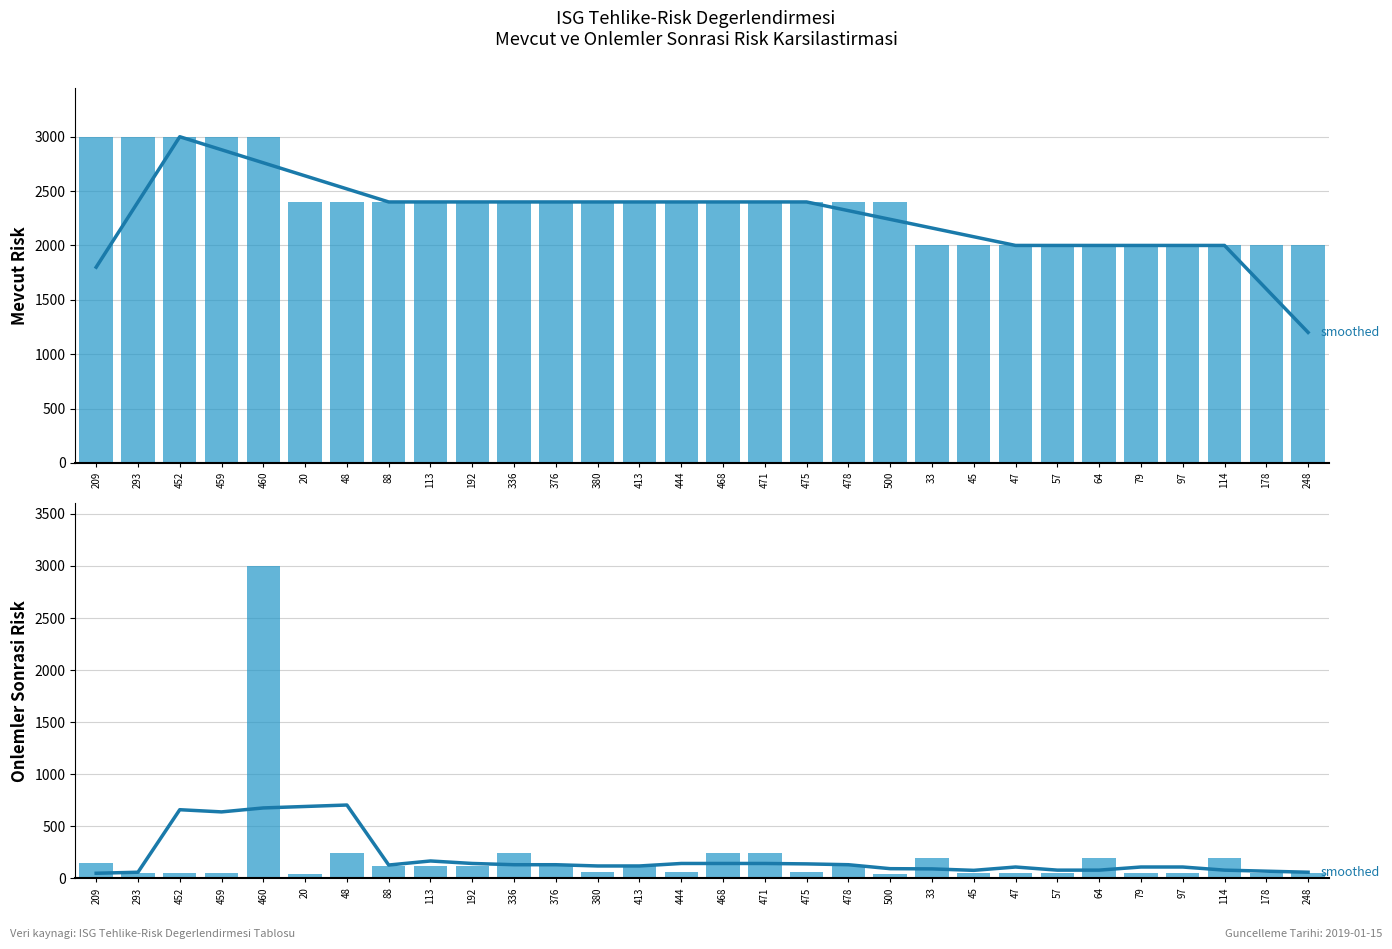

Reading right to left, what are all the values shown in this chart?

Mevcut Risk (smoothed): 1200	1600	2000	2000	2000	2000	2000	2000	2080	2160	2240	2320	2400	2400	2400	2400	2400	2400	2400	2400	2400	2400	2400	2520	2640	2760	2880	3000	2400	1800
Mevcut Risk: 2000	2000	2000	2000	2000	2000	2000	2000	2000	2000	2400	2400	2400	2400	2400	2400	2400	2400	2400	2400	2400	2400	2400	2400	2400	3000	3000	3000	3000	3000
Sonrasi Risk (smoothed): 60	70	80	110	110	80	80	110	78	92	94	132	140	144	144	144	120	120	132	132	144	168	129	705	691	677	639	660	60	50
Onlemler Sonrasi Risk: 50	50	200	50	50	200	50	50	50	200	40	120	60	240	240	60	120	60	120	240	120	120	120	240	45	3000	50	50	50	150